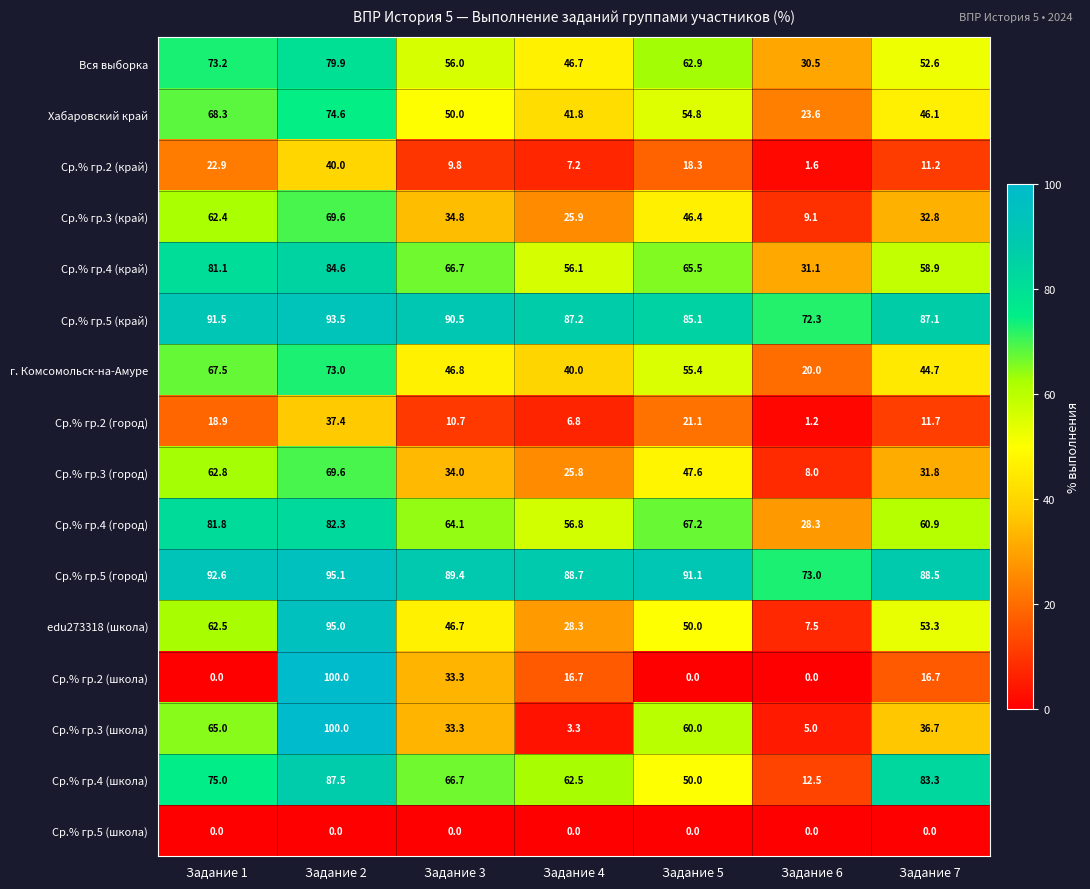

Which category has the highest value across all series?

Задание 2